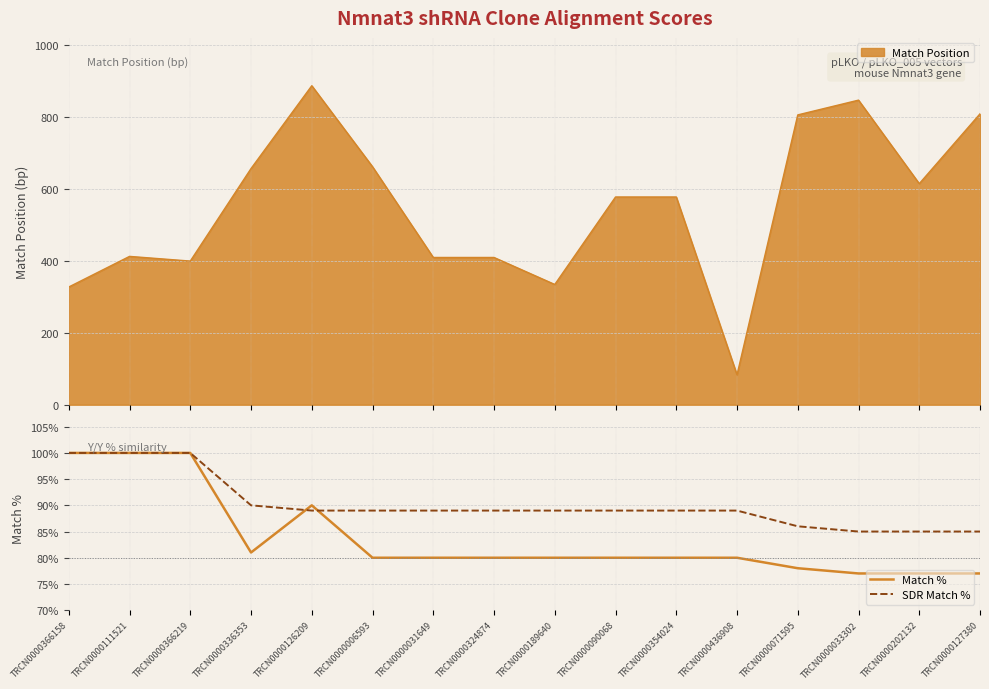

True or false: Match % has a value of 162 at TRCN0000111521.

False